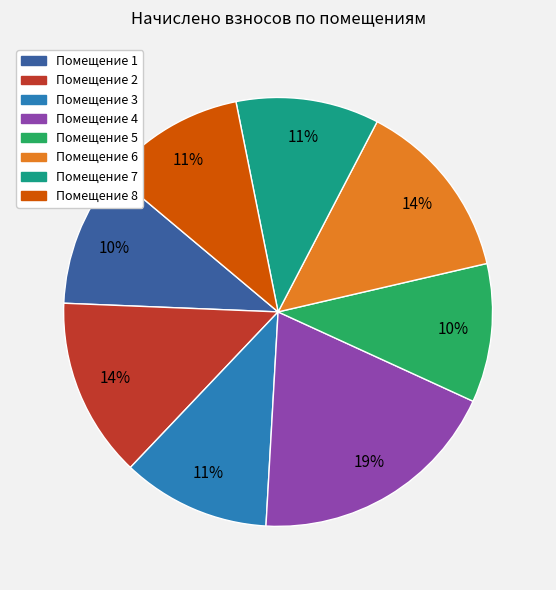

To the nearest percent, what is the average slice percentage?

12%